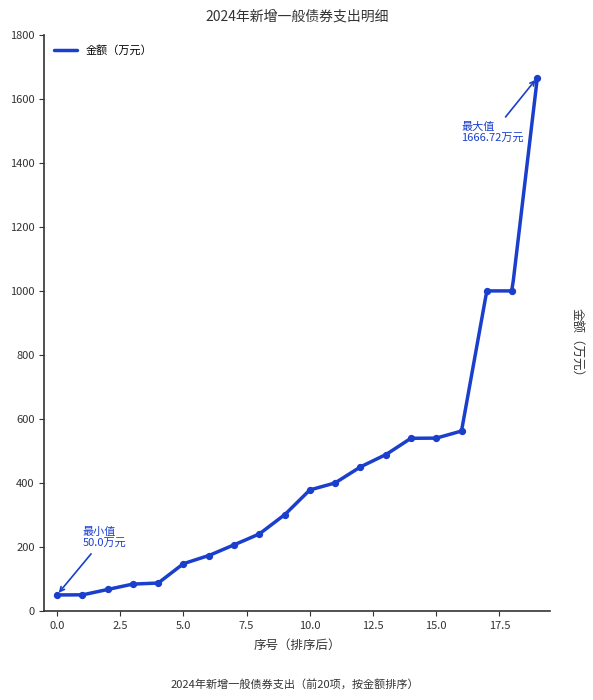

What is the maximum value for 金额（万元）?

1666.7